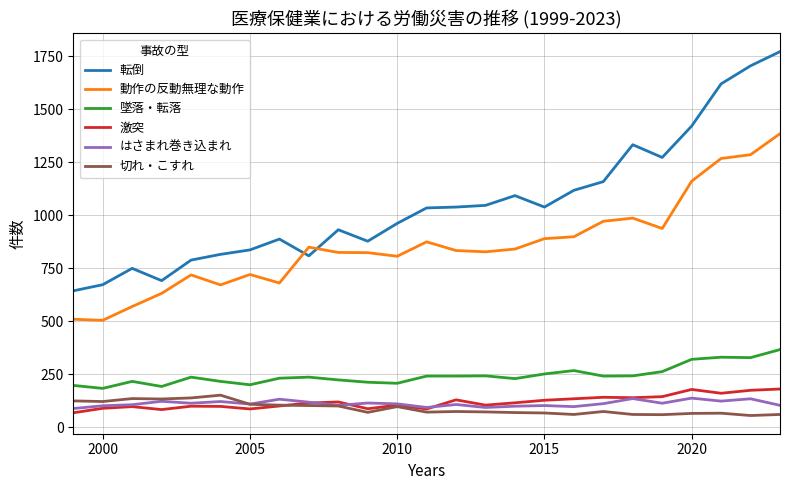

Which series has the widest spread of values?

転倒